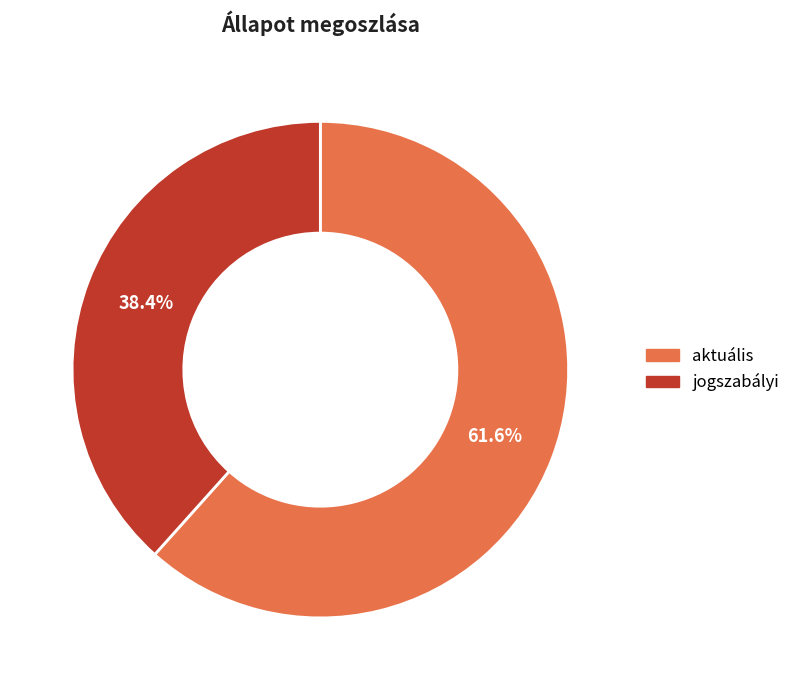

Count the number of slices in the pie.

2